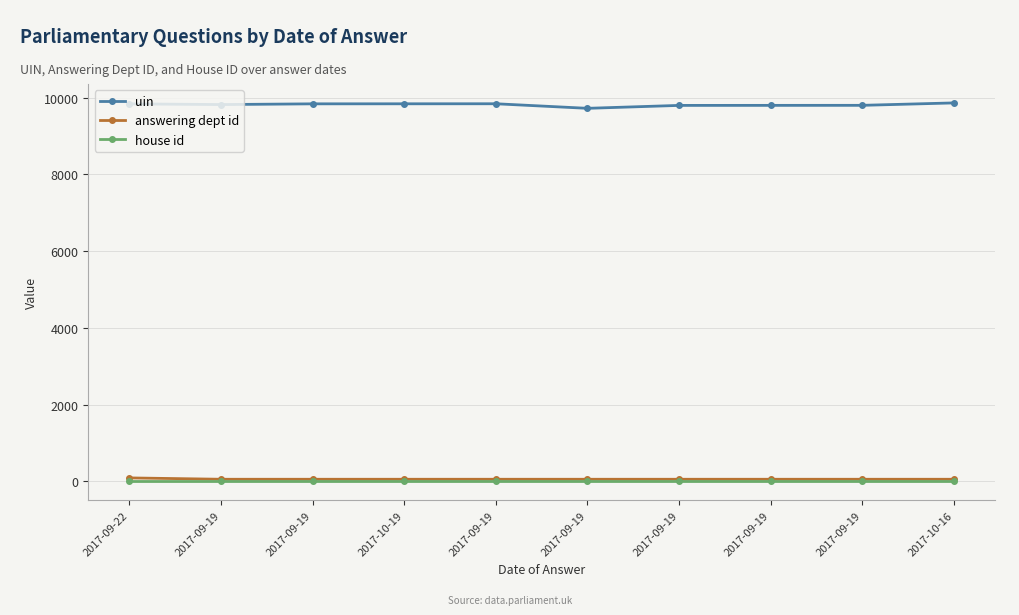

What are all the series names shown in the legend?

uin, answering dept id, house id